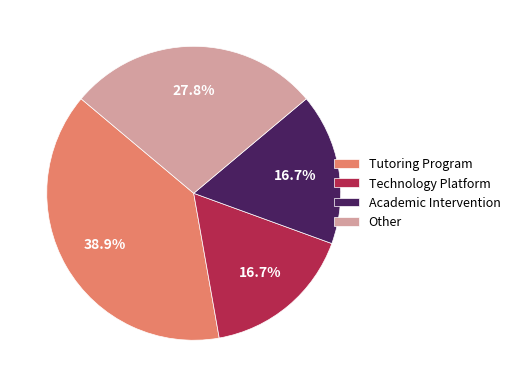

How many slices are in this pie chart?

4